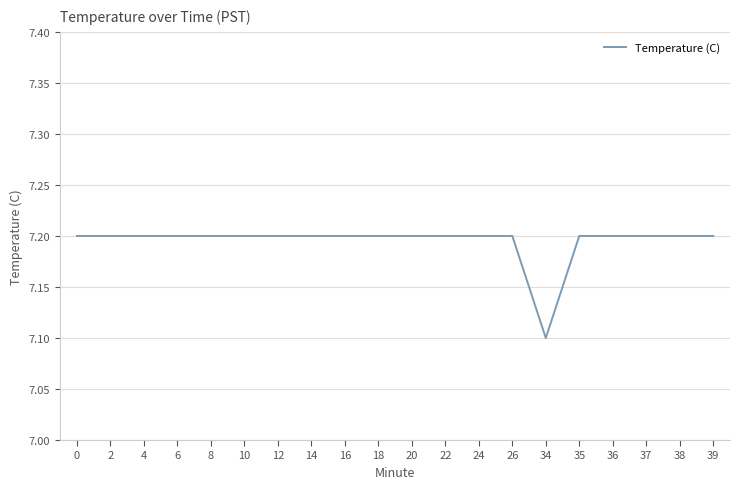

Read the value at 38.

7.2